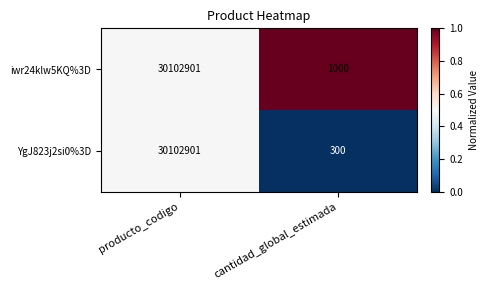

How many data points in YgJ823j2si0%3D are less than 30102901?

1